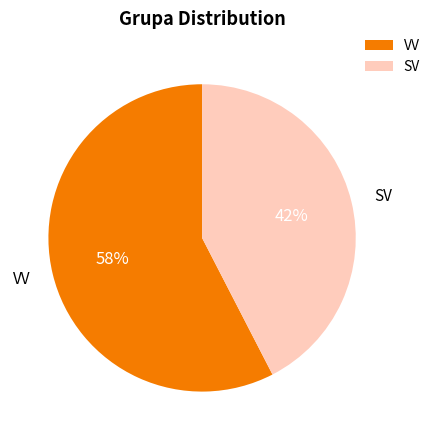

To the nearest percent, what is the average slice percentage?

50%